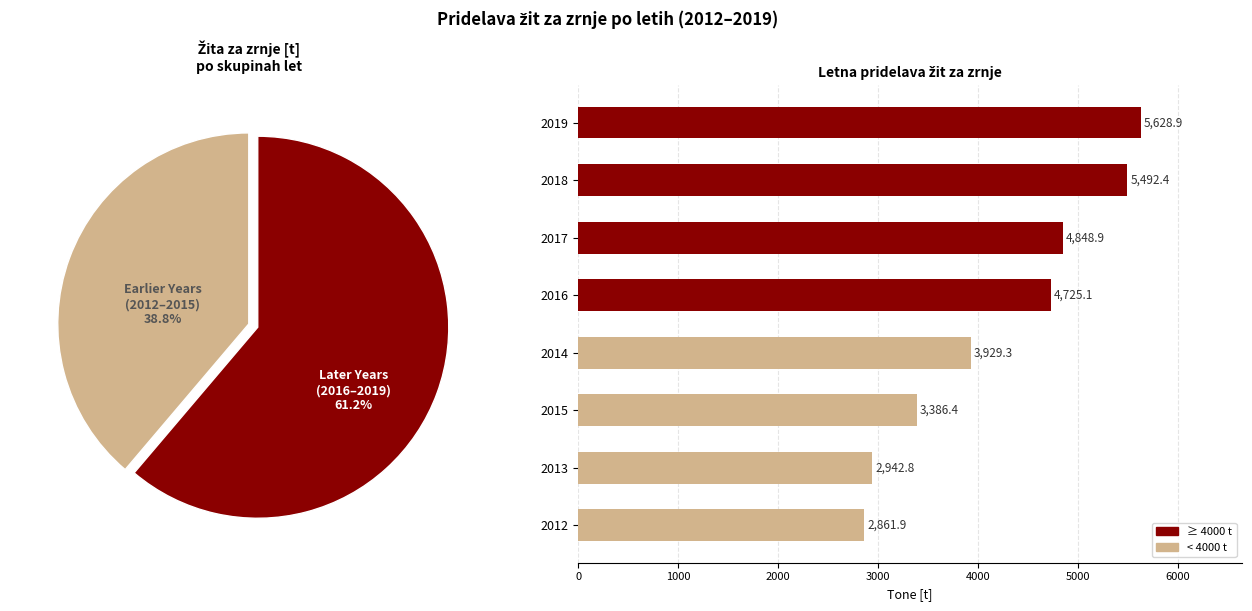

Does any single category account for the majority?

No